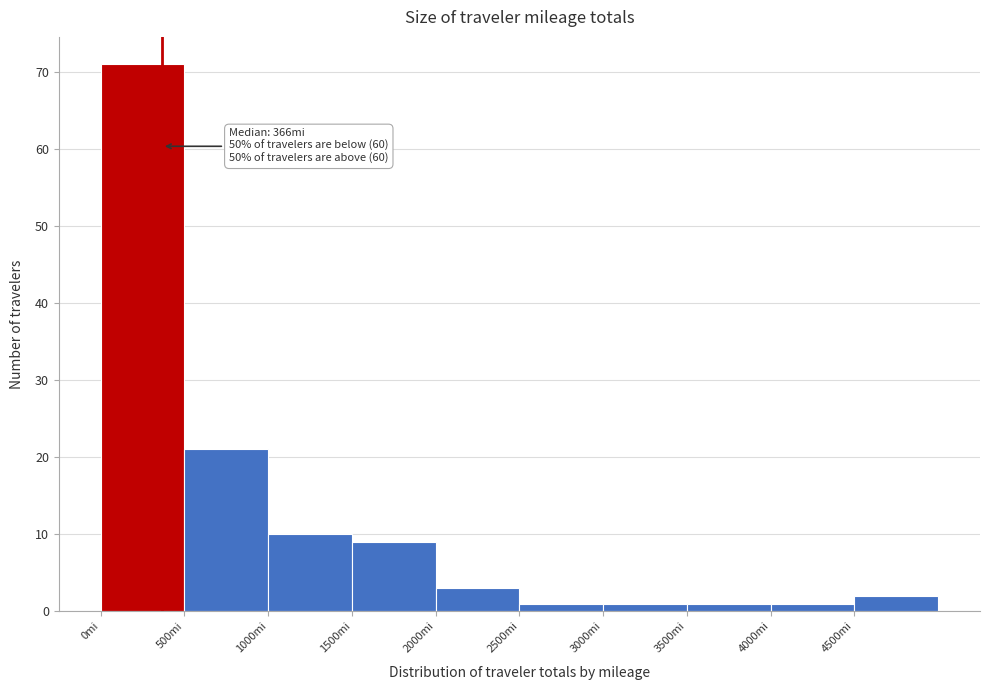

Over which range of the x-axis is the bar tallest?

0 to 500